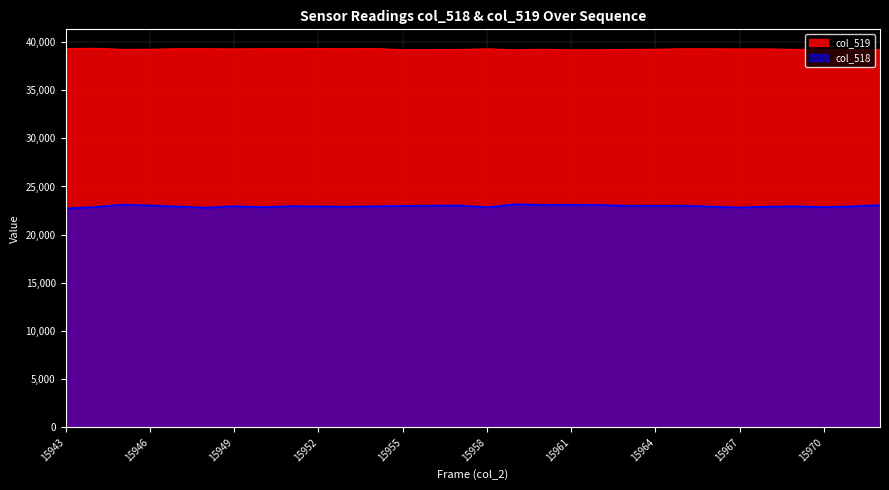

True or false: col_519 has a value of 39298 at 15943.

True